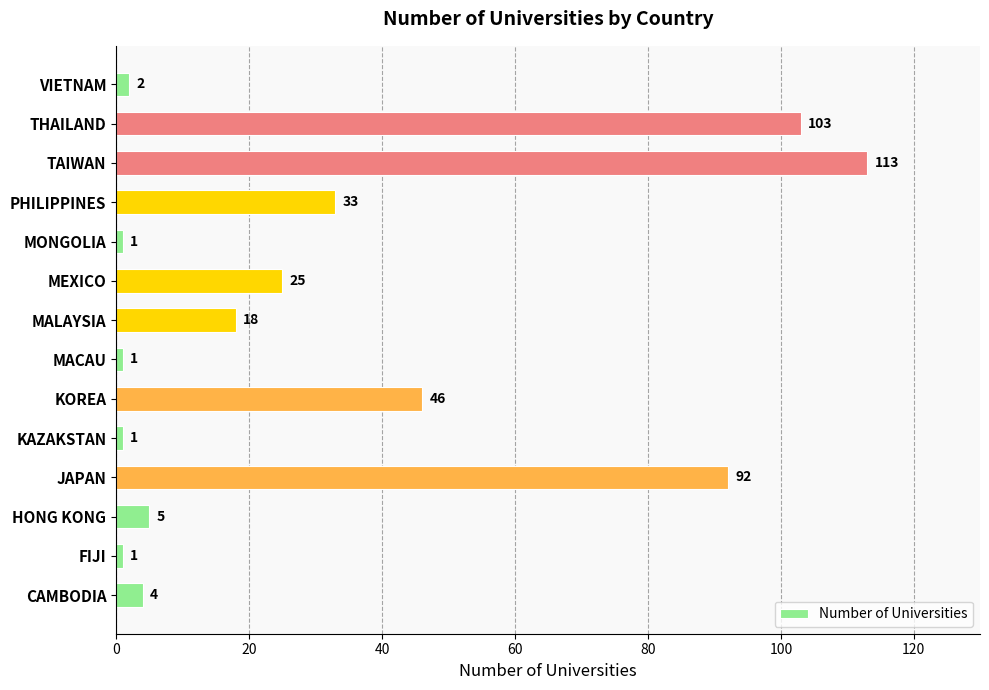

The value at MALAYSIA is 10. True or false?

False